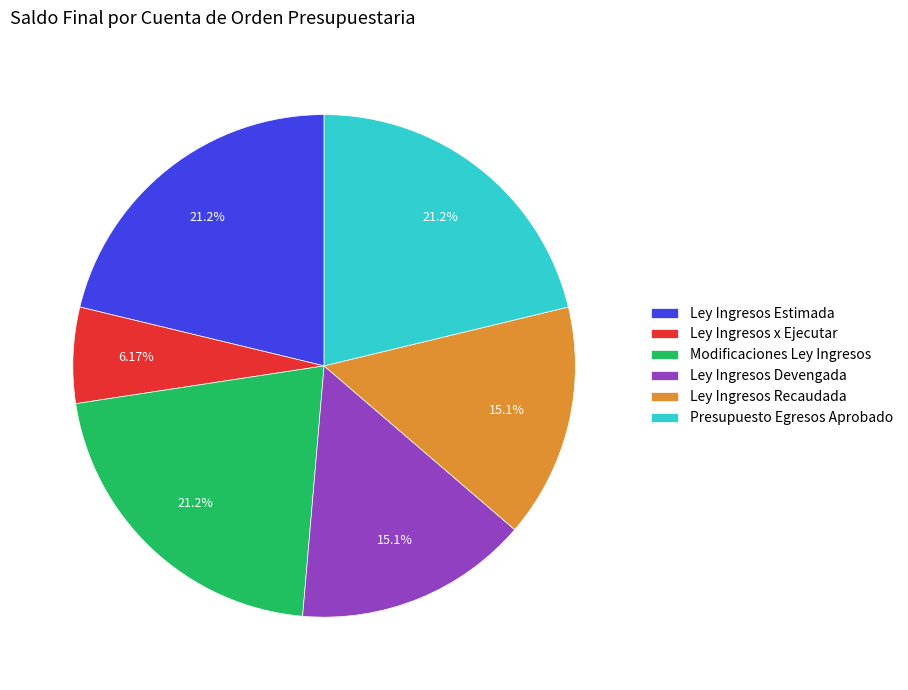

Which has a higher value, Ley Ingresos x Ejecutar or Ley Ingresos Devengada?

Ley Ingresos Devengada